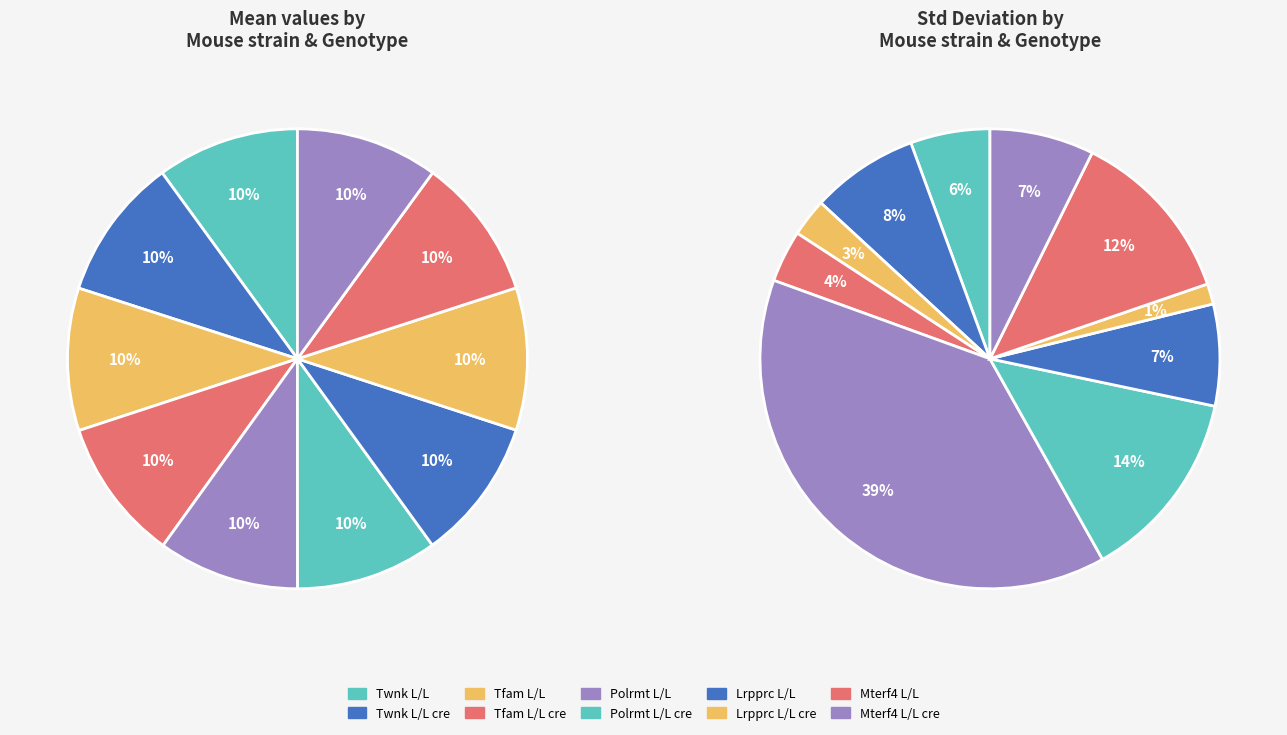

How many slices are in this pie chart?

10